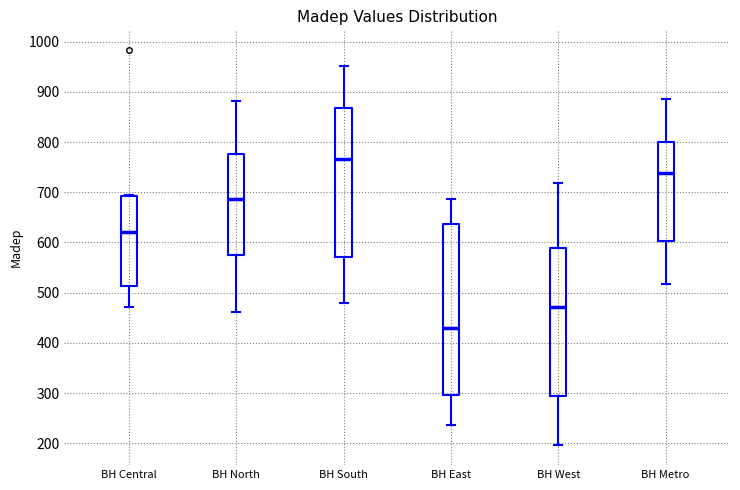

Where does the median line of the box for BH Central sit on the y-axis? The values are not printed on the chart, so give them approximately, as read against the axis.

620